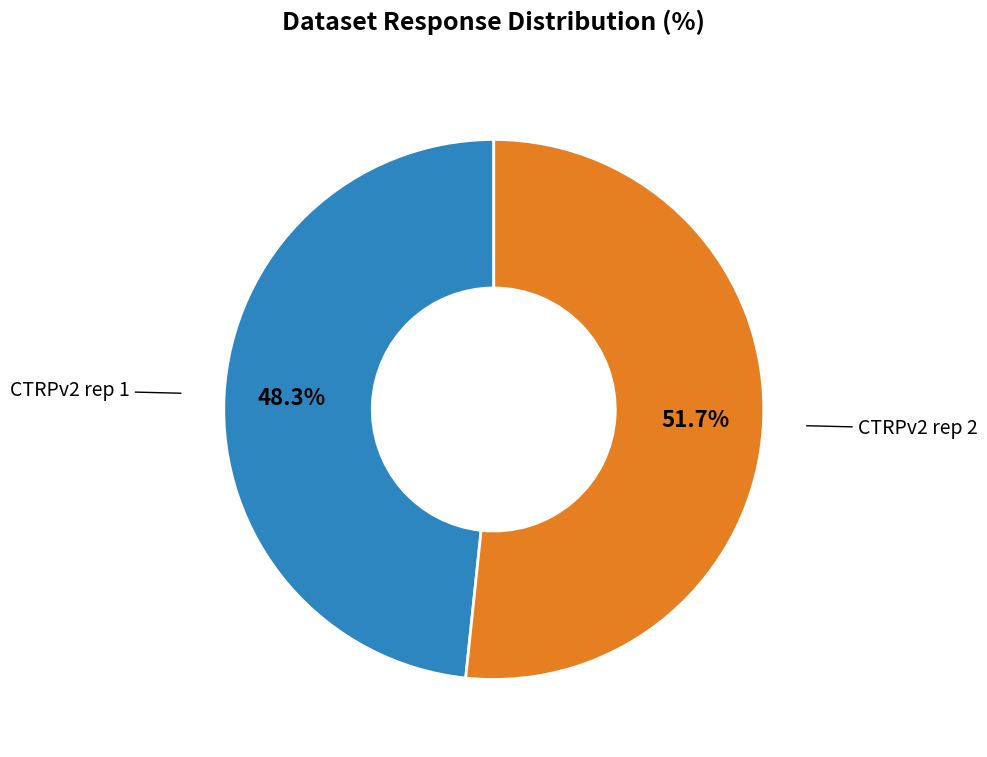

How many segments does this pie chart have?

2